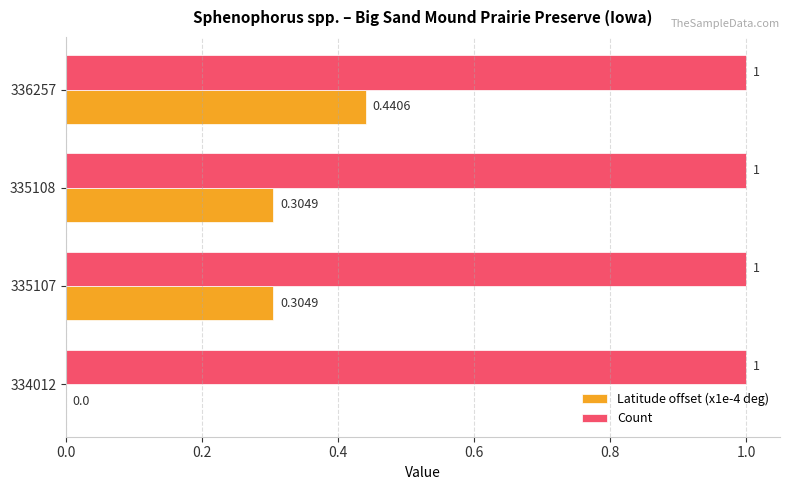

Between 334012 and 335107, which series saw the biggest shift?

Latitude offset (x1e-4 deg)